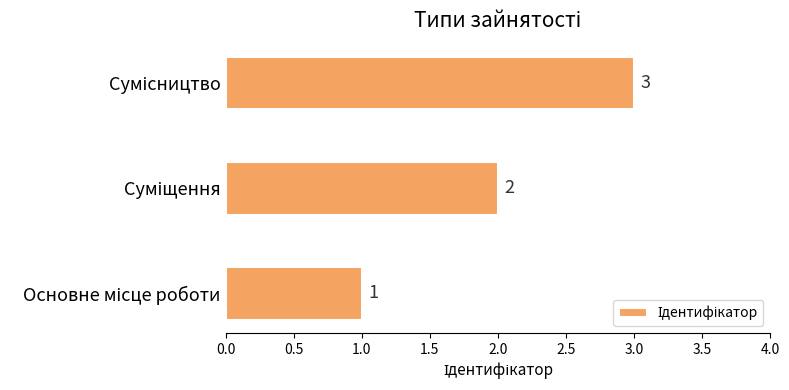

How many values are between 1 and 3?

3